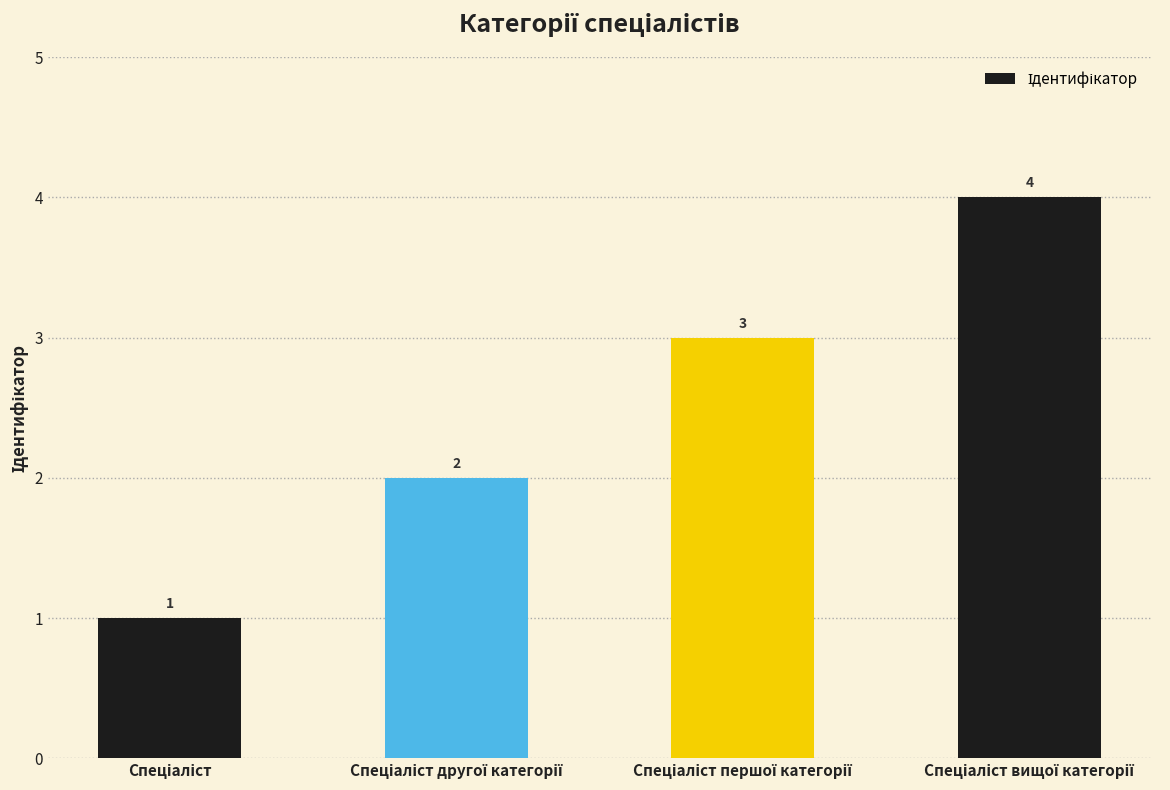

What is the maximum value shown in the chart?

4